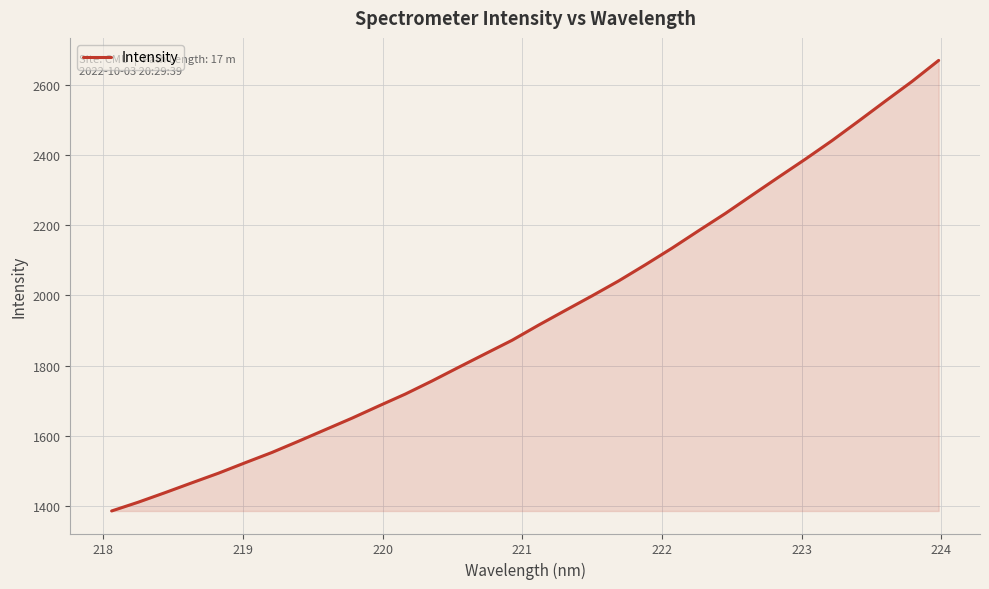

What is the greatest value displayed?

2669.1